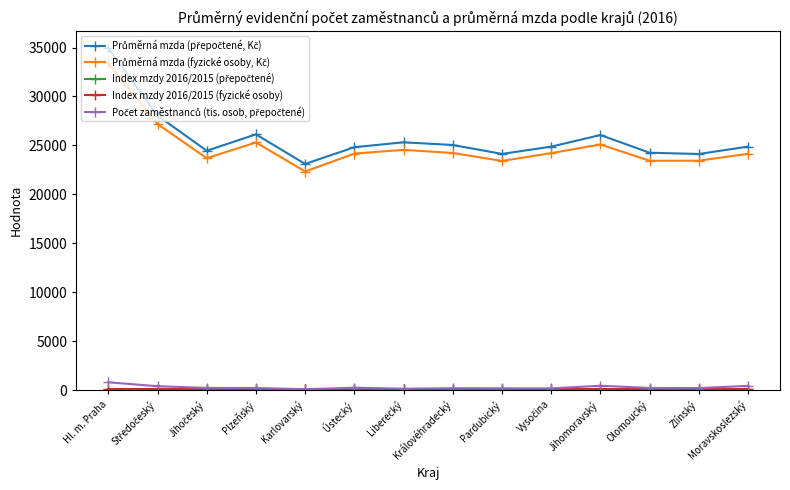

At which category does the chart reach its peak across all series?

Hl. m. Praha